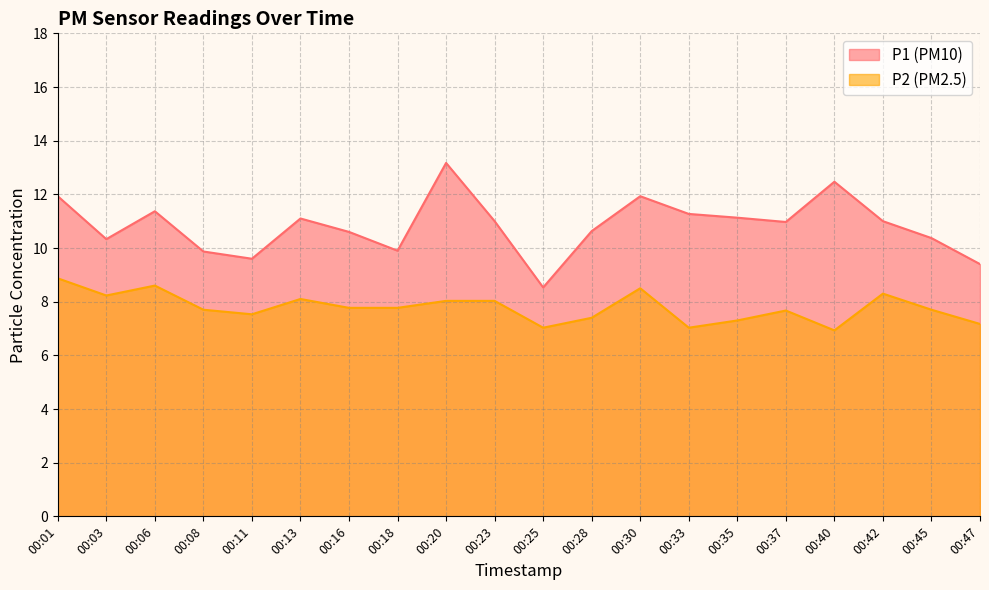

Rank the series by their average value, from highest to lowest.

P1, P2